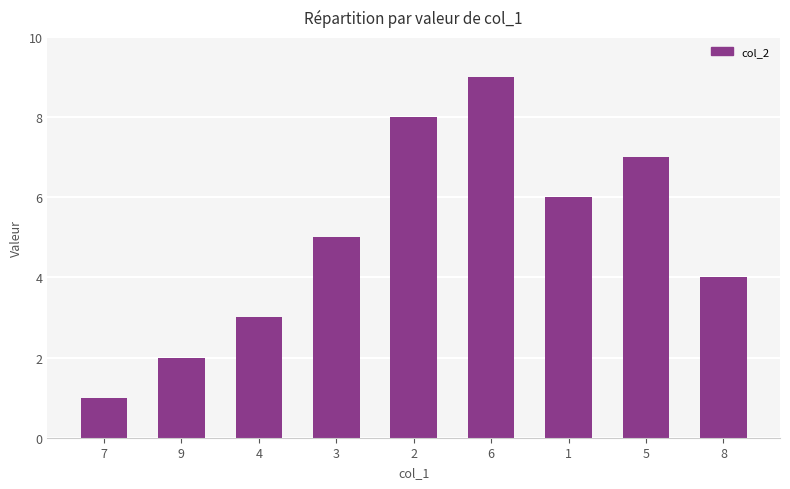

What is the greatest value displayed?

9